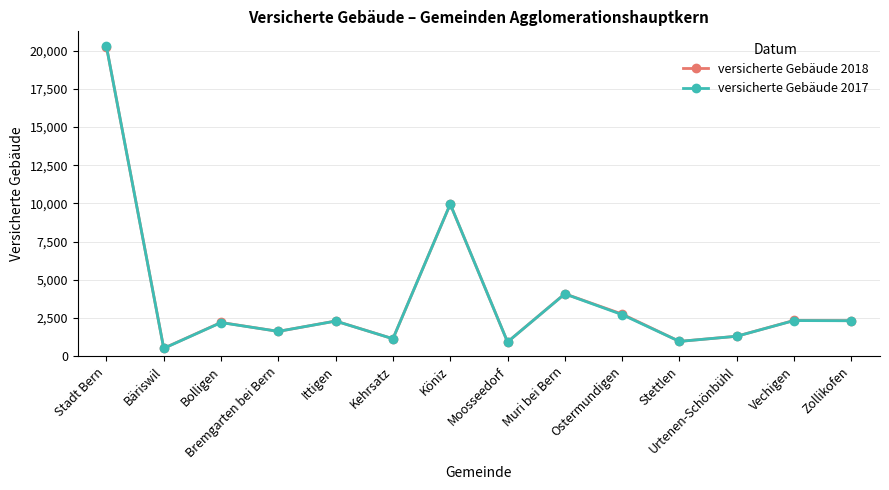

What are all the series names shown in the legend?

versicherte Gebäude 2018, versicherte Gebäude 2017